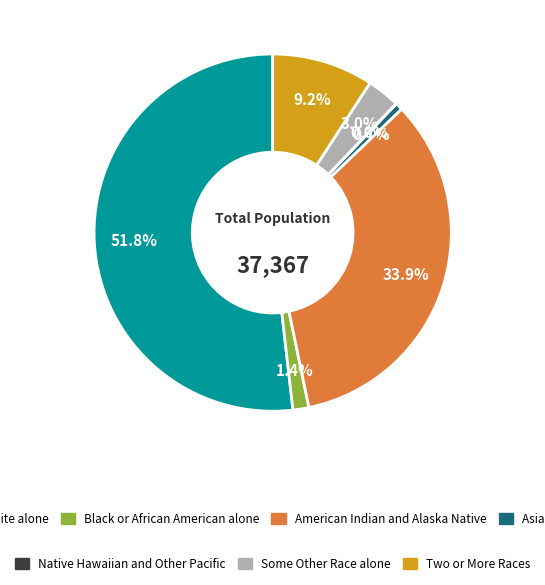

Is there a majority slice in this chart?

Yes